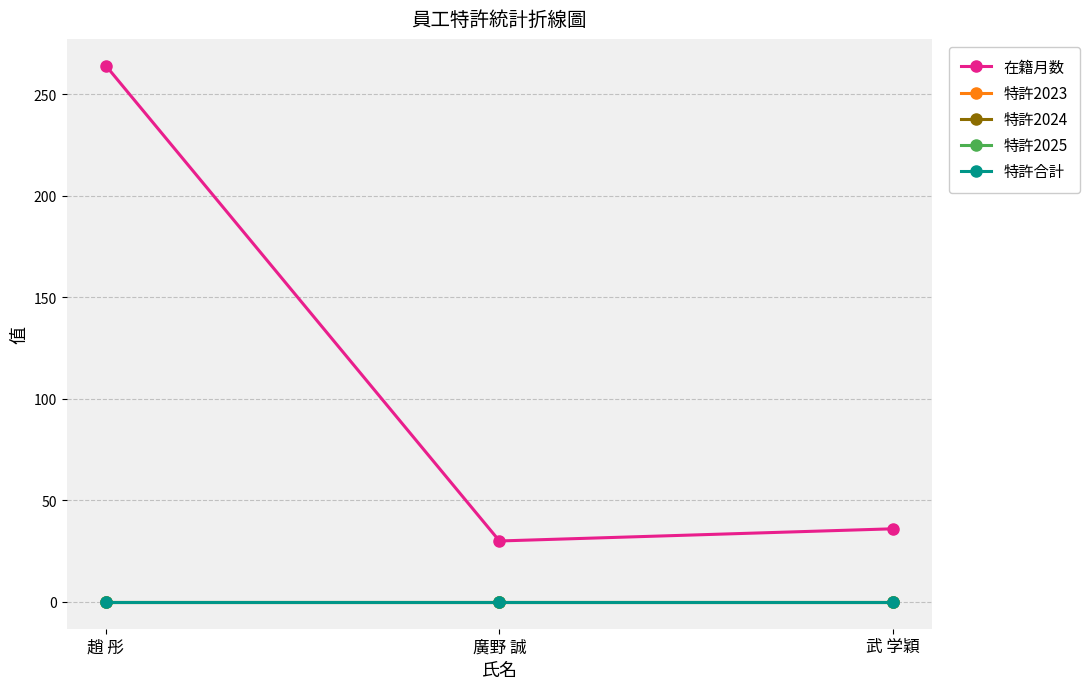

Rank the series at 武 学穎 from lowest to highest value.

特許2023, 特許2024, 特許2025, 特許合計, 在籍月数